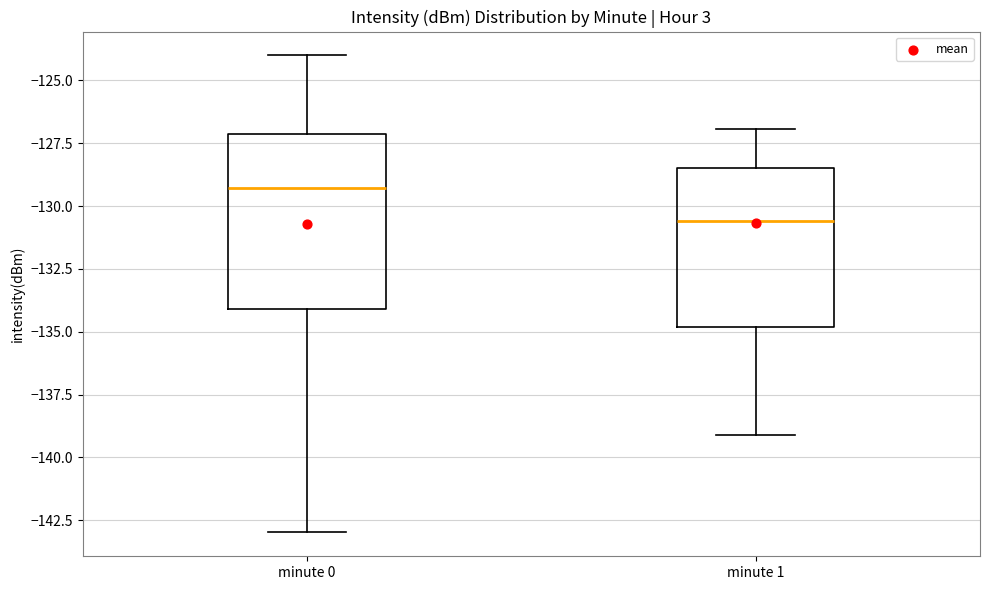

Which box is the tallest, from its lower edge to its upper edge?

minute 0